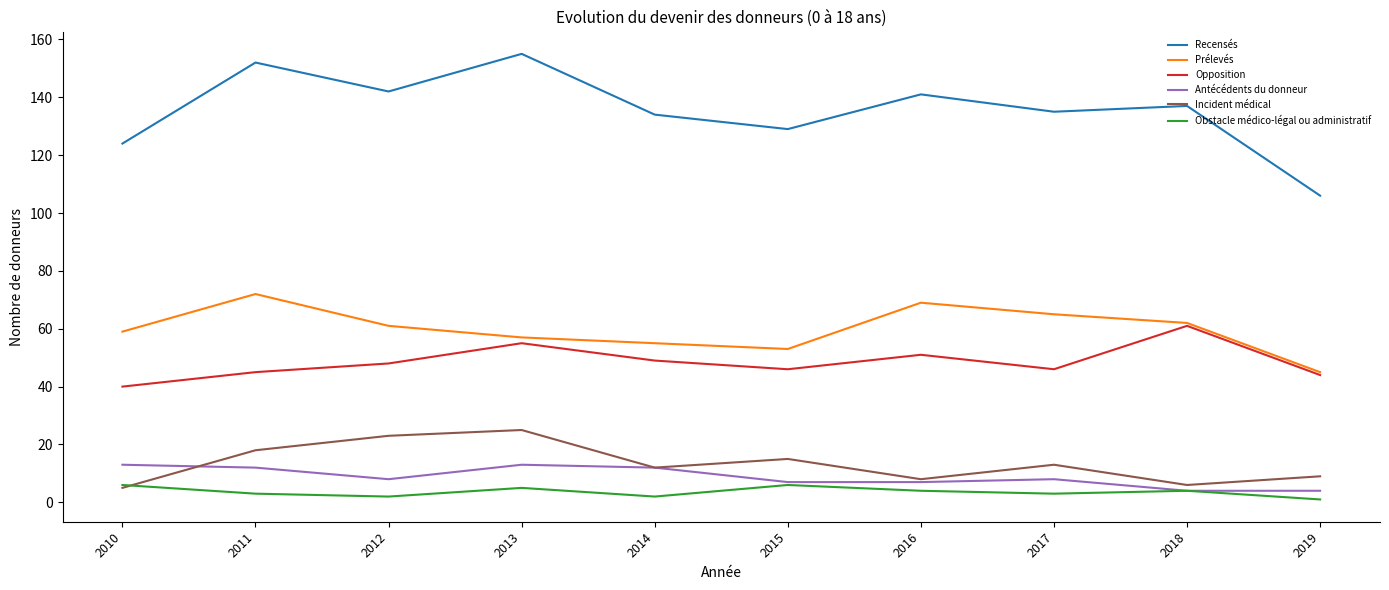

The value of Antécédents du donneur at 2013 is 13. True or false?

True